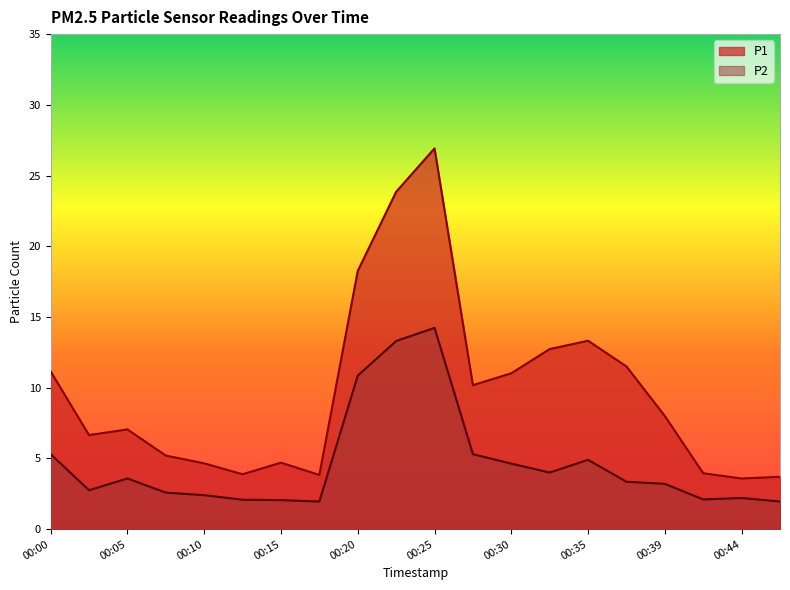

The value of P1 at 00:47 is 3.7. True or false?

True